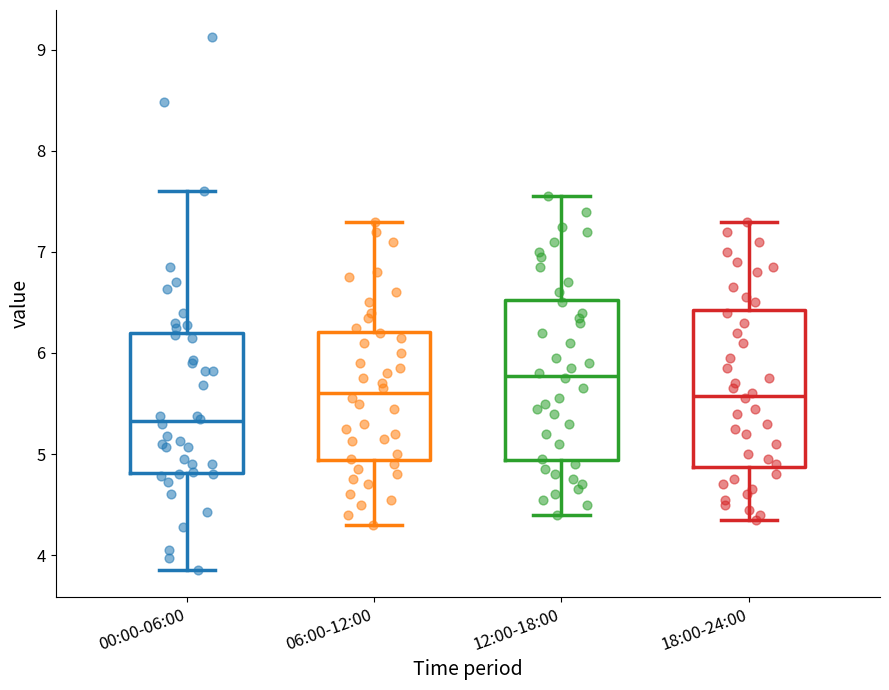

Which box's median line is the lowest?

00:00-06:00